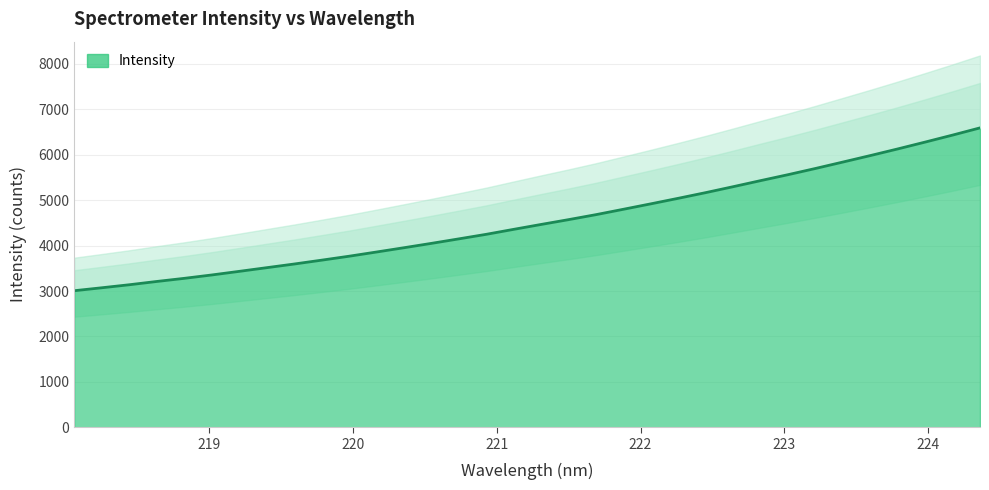

What is the greatest value displayed?

6592.4